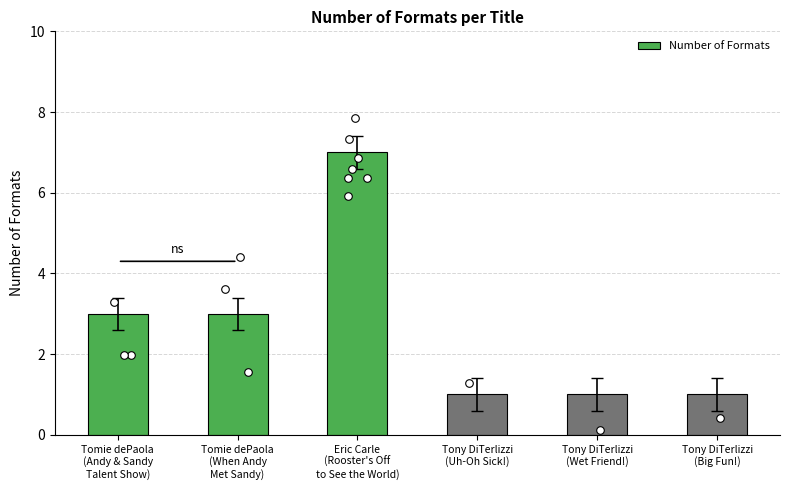

What is the change in value from Eric Carle
(Rooster's Off
to See the World) to Tony DiTerlizzi
(Wet Friend!)?

-6